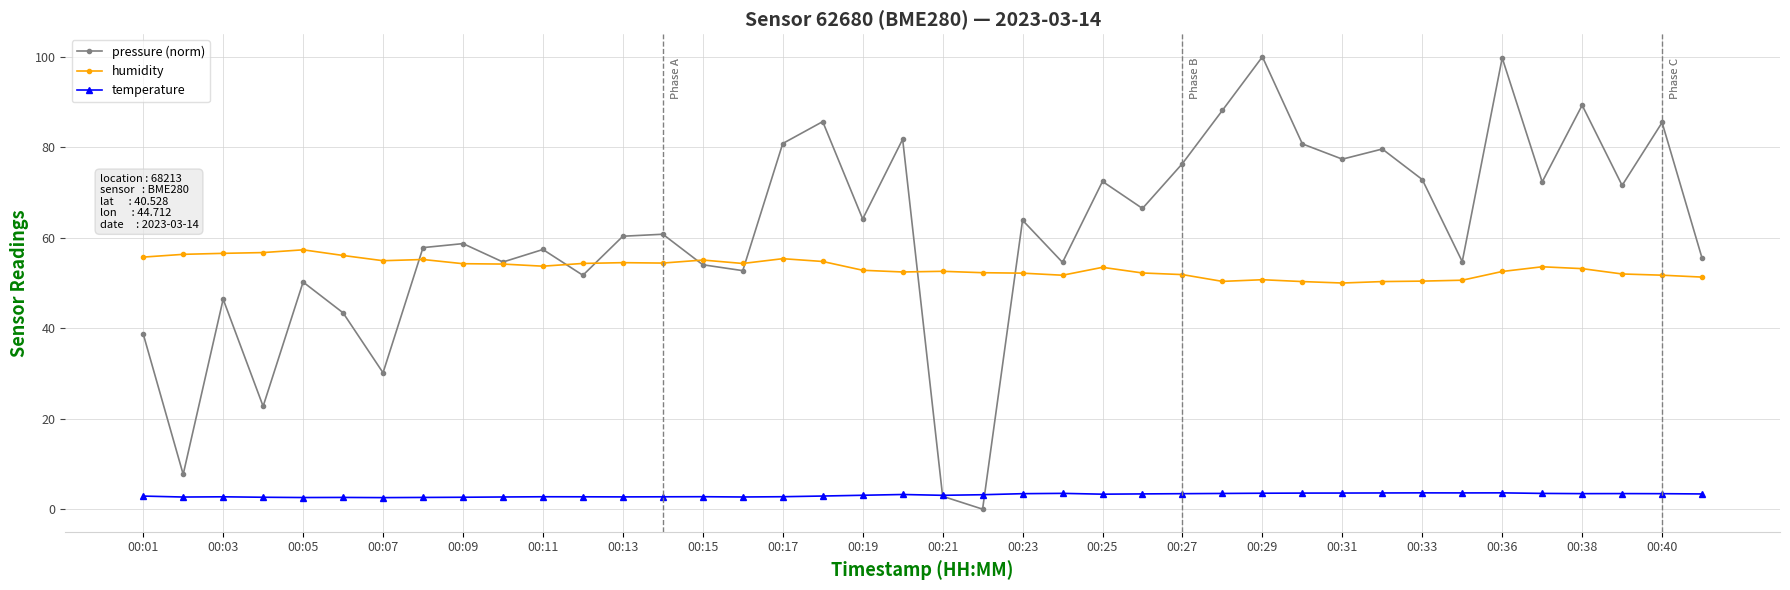

How many lines are shown in the chart?

3